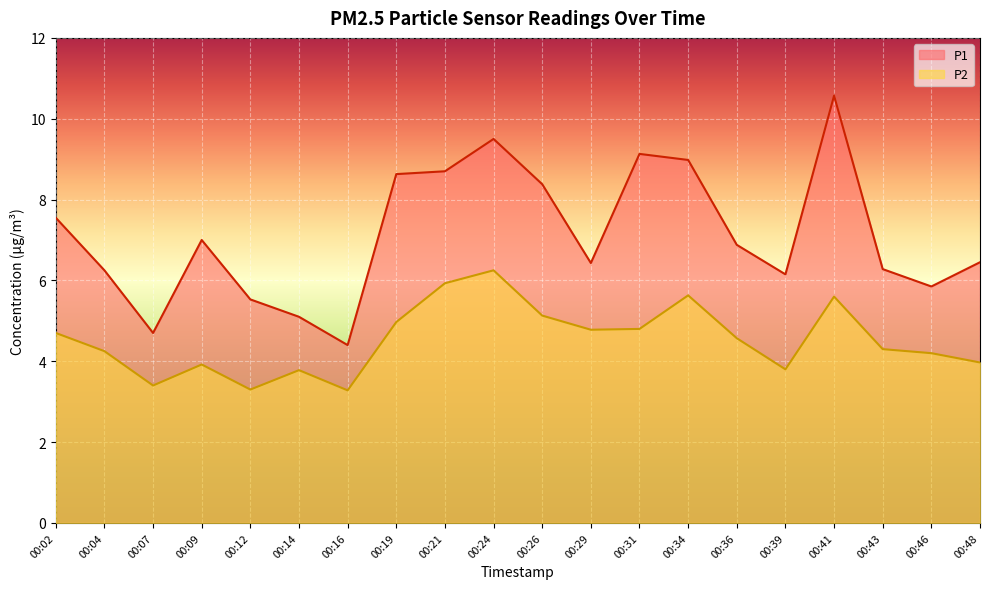

How many lines are shown in the chart?

2